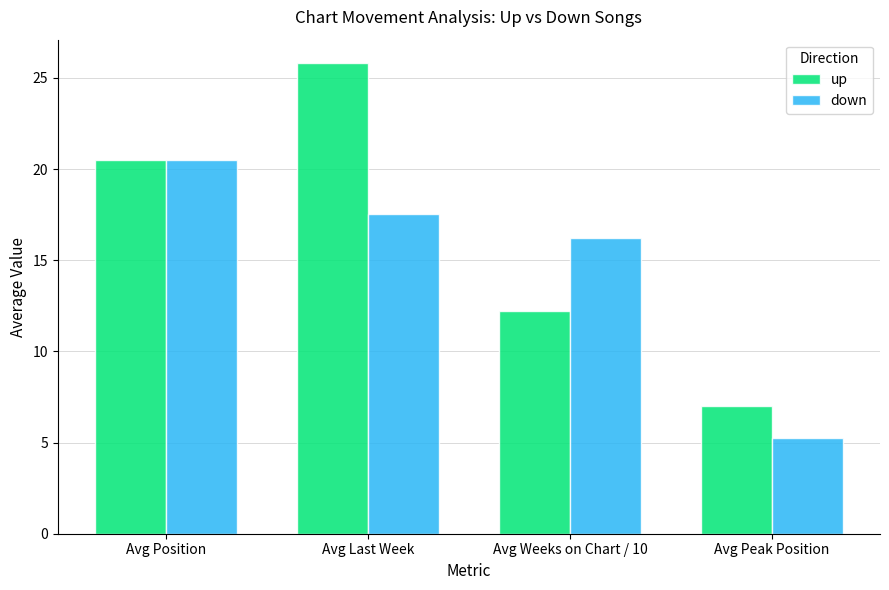

What is the difference between the maximum and minimum values in the down series?

15.2